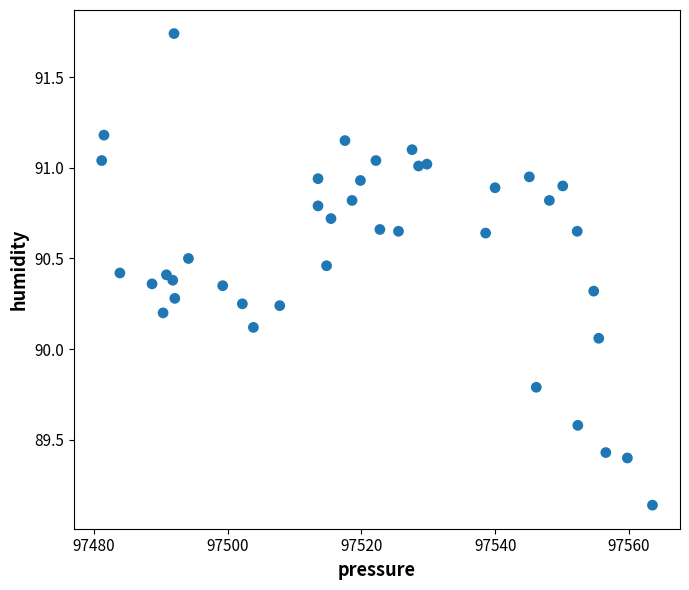

What is the range of X values (max minus min)?

82.3